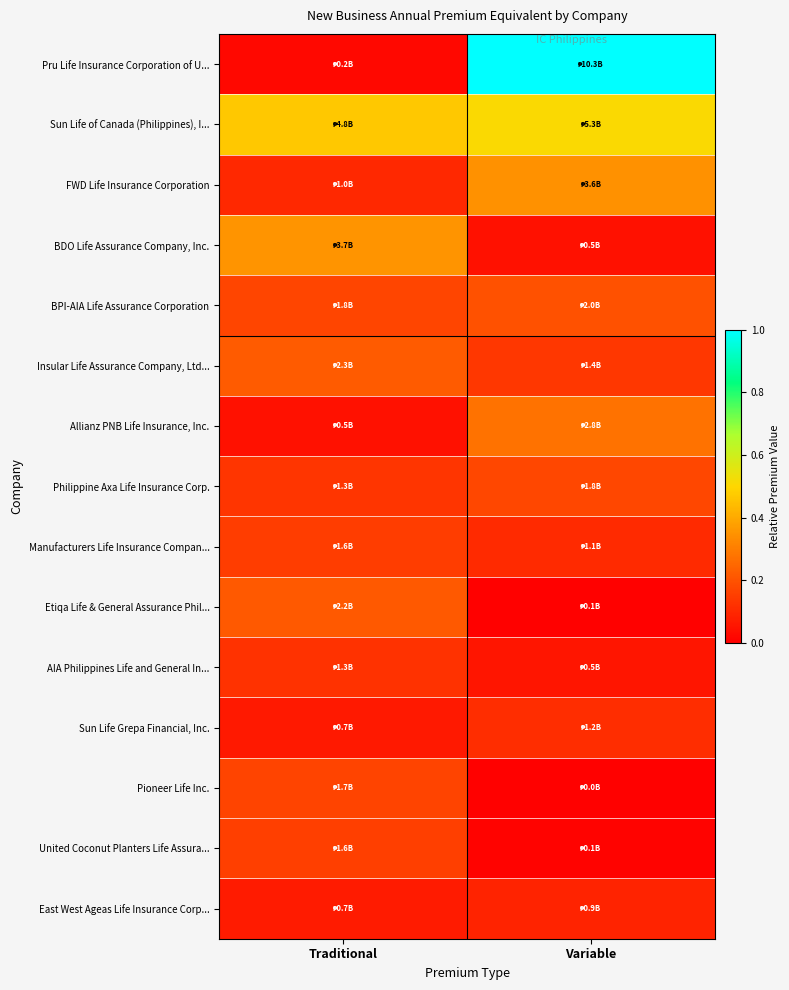

Which series has the largest total across all categories?

Pru Life Insurance Corporation of U...